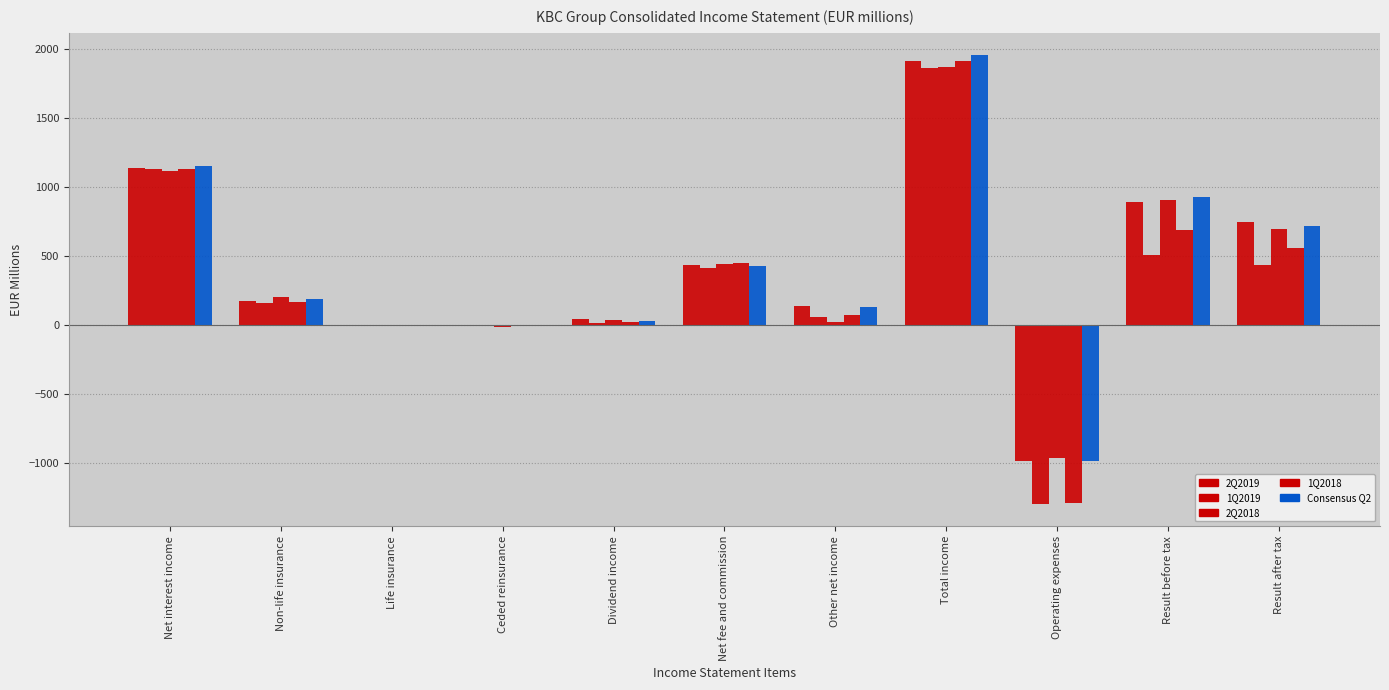

At how many categories does at least one series exceed 63?

7